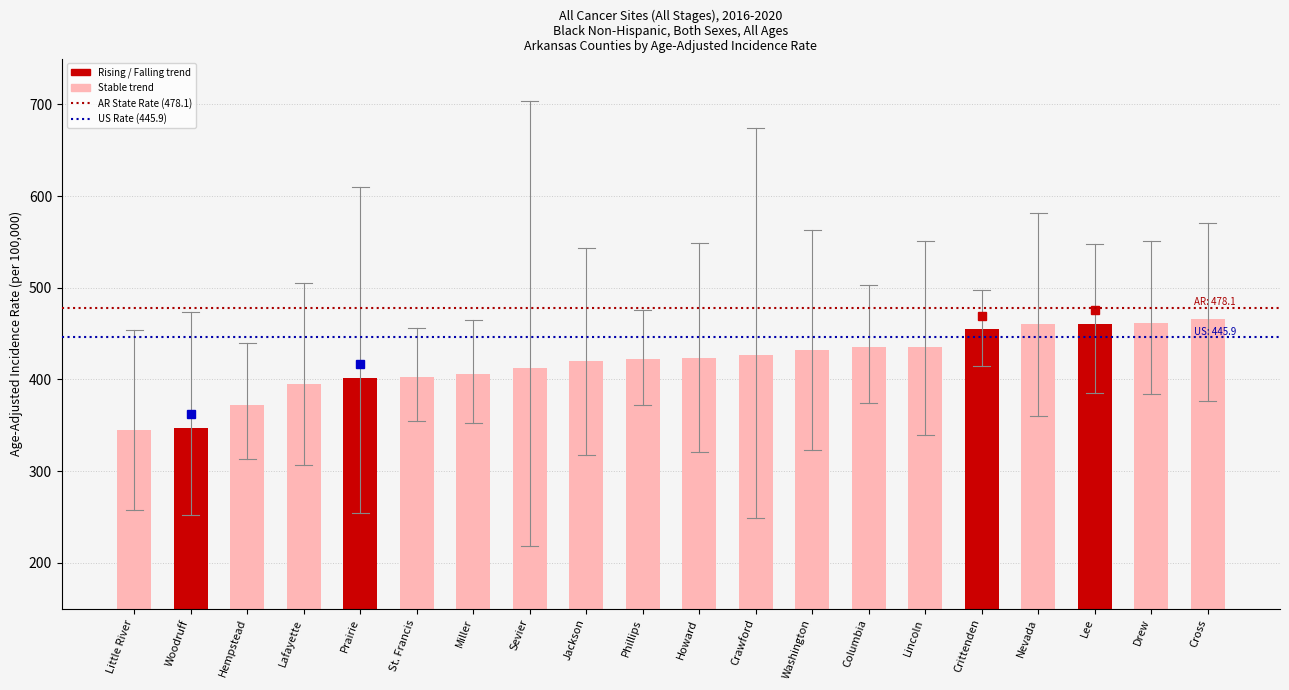

How many data points are above 423?

10